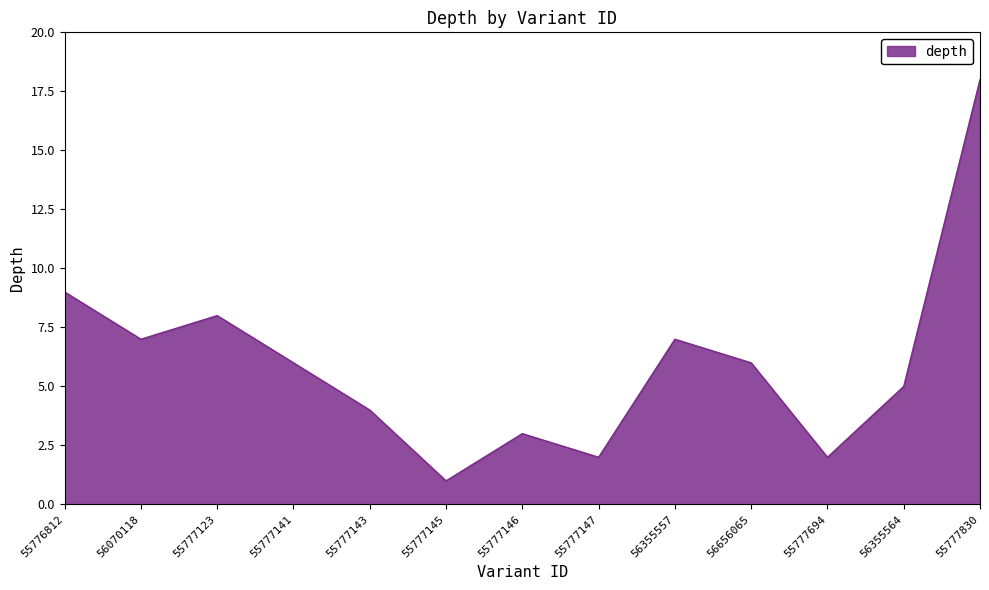

Which label corresponds to the largest value in the chart?

55777830